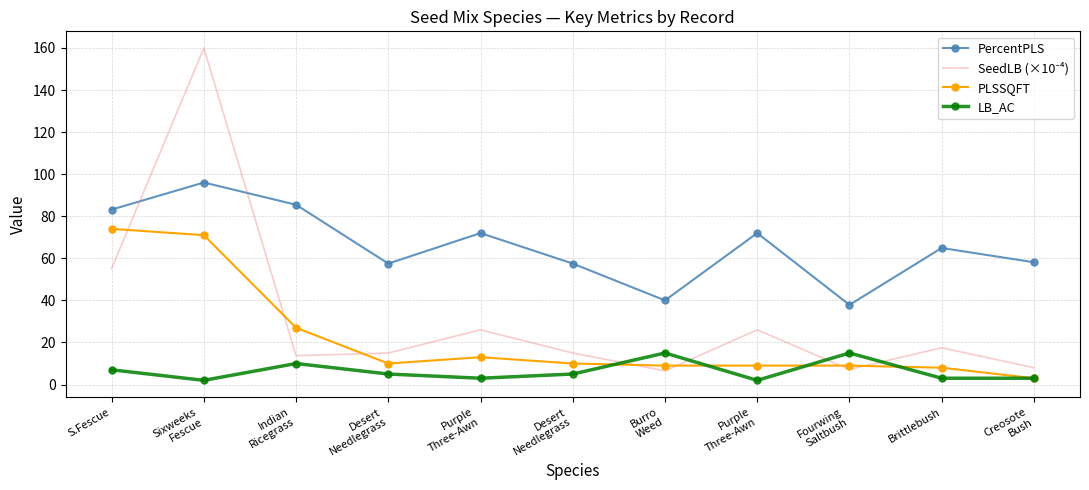

What is the difference between the maximum and second lowest values in the SeedLB (×10⁻⁴) series?

152.9